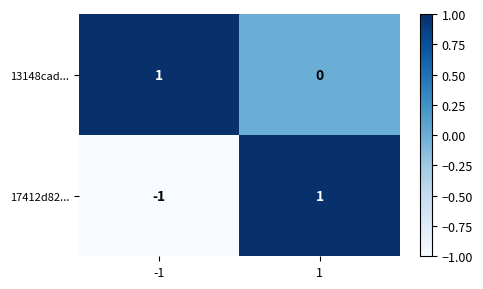

List the labels in order of 13148cad... value, largest first.

-1, 1